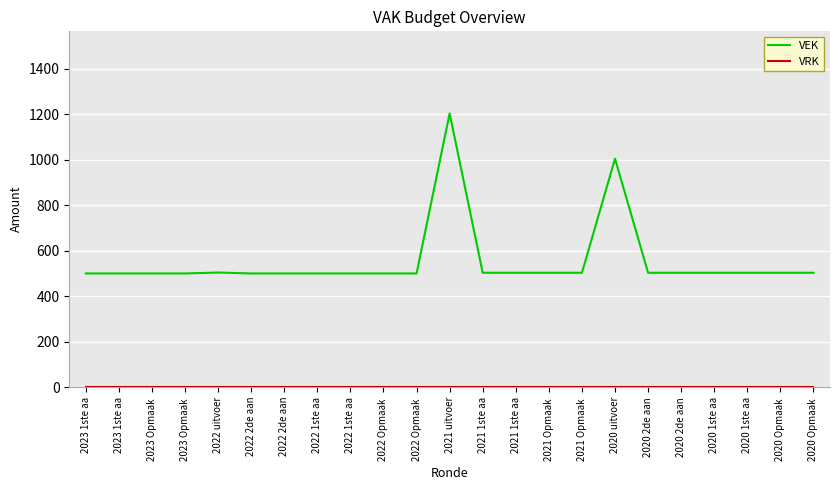

True or false: VEK and VRK intersect in this chart.

False